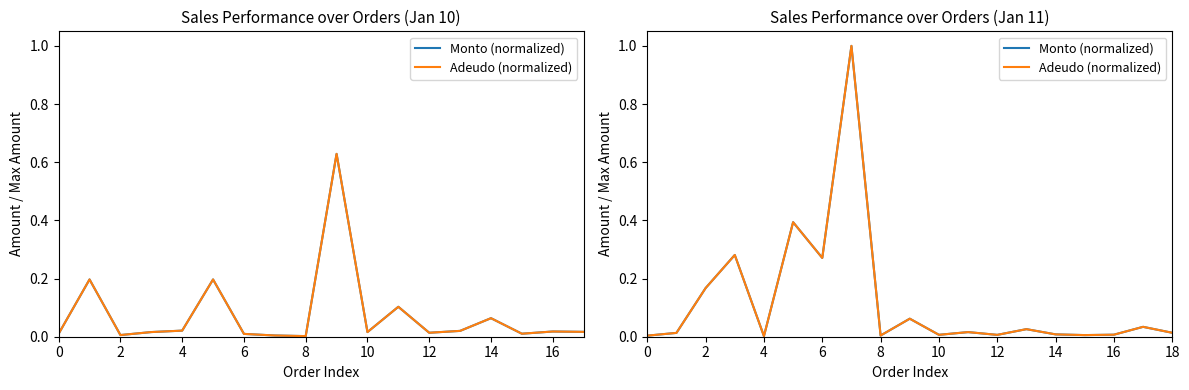

Which series changed the most between 10 and 12?

Monto (normalized)